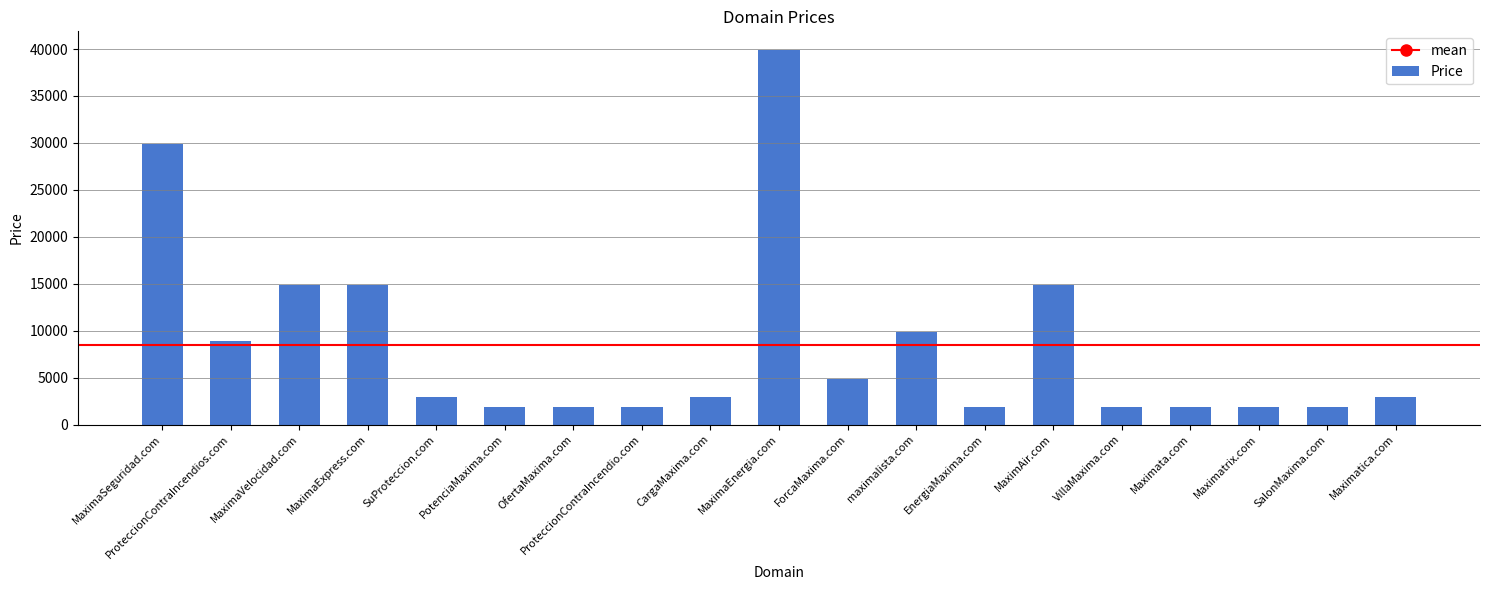

Which label corresponds to the largest value in the chart?

MaximaEnergia.com